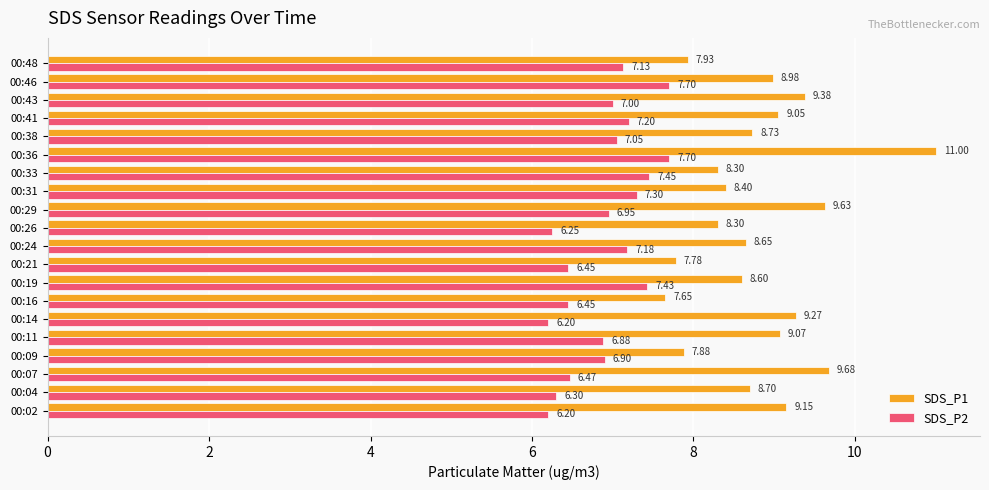

Rank the series by their maximum value, from highest to lowest.

SDS_P1, SDS_P2